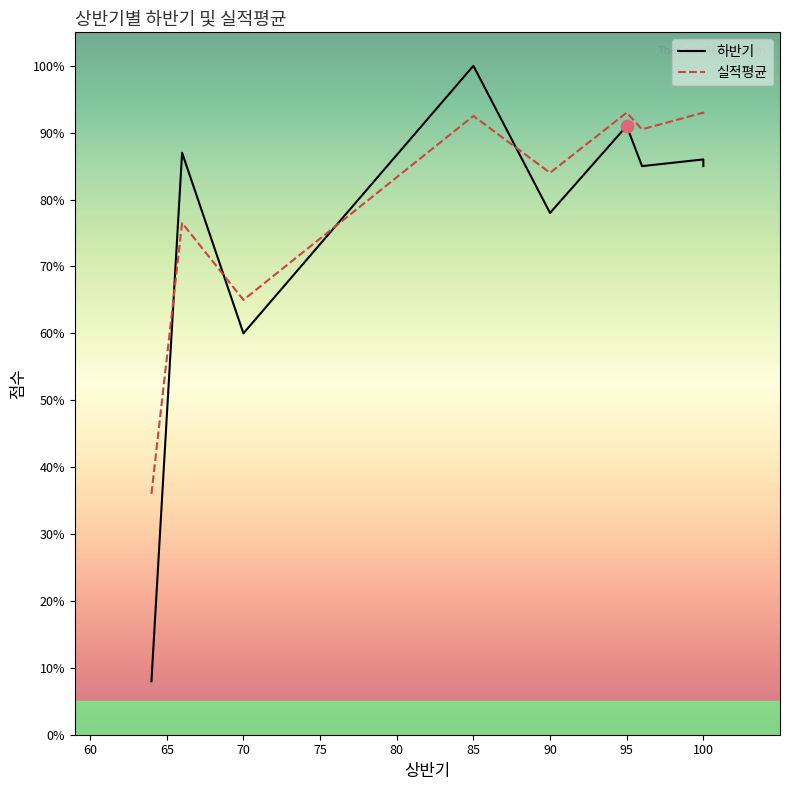

Is the value of 하반기 at 90 greater than the value of 실적평균 at 100?

No